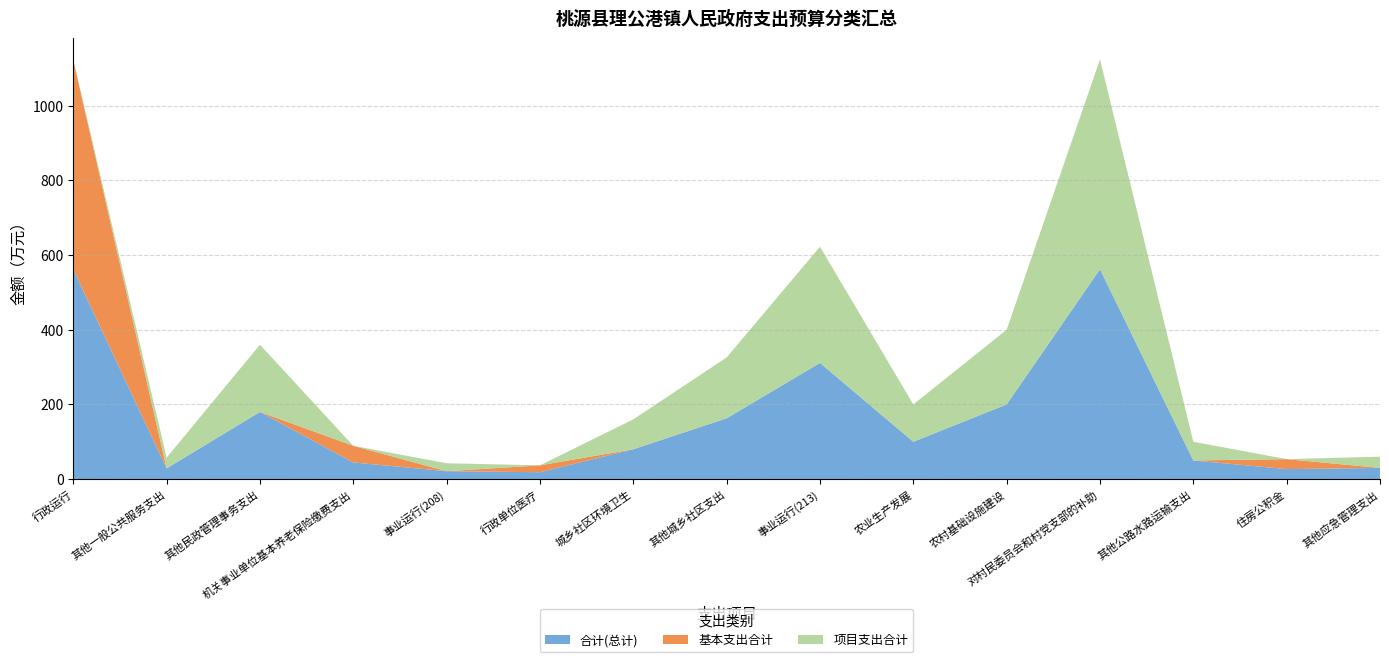

Reading left to right, what are all the values shown in this chart?

合计(总计): 行政运行=561.5	其他一般公共服务支出=28.7	其他民政管理事务支出=180.0	机关事业单位基本养老保险缴费支出=44.6	事业运行(208)=21.2	行政单位医疗=18.4	城乡社区环境卫生=80.0	其他城乡社区支出=162.9	事业运行(213)=311.2	农业生产发展=100.0	农村基础设施建设=200.0	对村民委员会和村党支部的补助=562.1	其他公路水路运输支出=50.0	住房公积金=26.8	其他应急管理支出=30.0
基本支出合计: 行政运行=561.5	其他一般公共服务支出=0.0	其他民政管理事务支出=0.0	机关事业单位基本养老保险缴费支出=44.6	事业运行(208)=0.0	行政单位医疗=18.4	城乡社区环境卫生=0.0	其他城乡社区支出=0.0	事业运行(213)=0.0	农业生产发展=0.0	农村基础设施建设=0.0	对村民委员会和村党支部的补助=0.0	其他公路水路运输支出=0.0	住房公积金=26.8	其他应急管理支出=0.0
项目支出合计: 行政运行=0.0	其他一般公共服务支出=28.7	其他民政管理事务支出=180.0	机关事业单位基本养老保险缴费支出=0.0	事业运行(208)=21.2	行政单位医疗=0.0	城乡社区环境卫生=80.0	其他城乡社区支出=162.9	事业运行(213)=311.2	农业生产发展=100.0	农村基础设施建设=200.0	对村民委员会和村党支部的补助=562.1	其他公路水路运输支出=50.0	住房公积金=0.0	其他应急管理支出=30.0